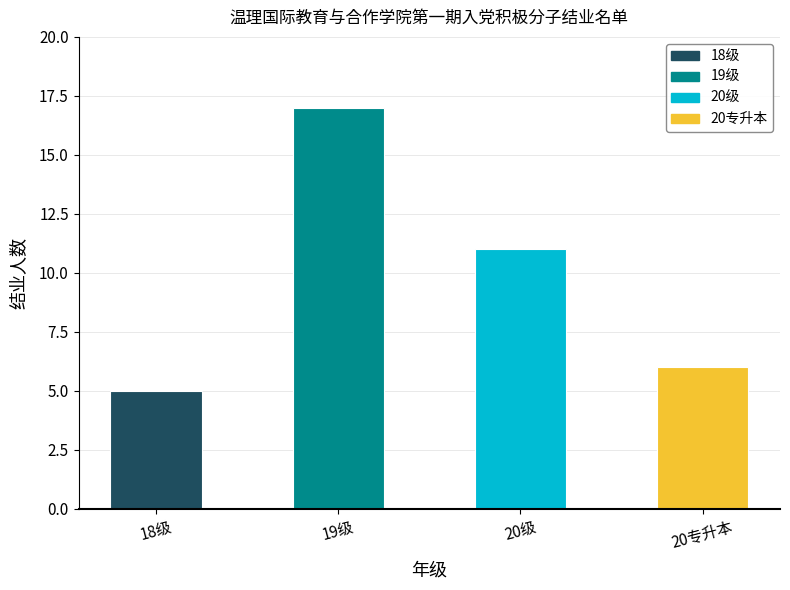

What is the difference between the maximum and minimum values?

12